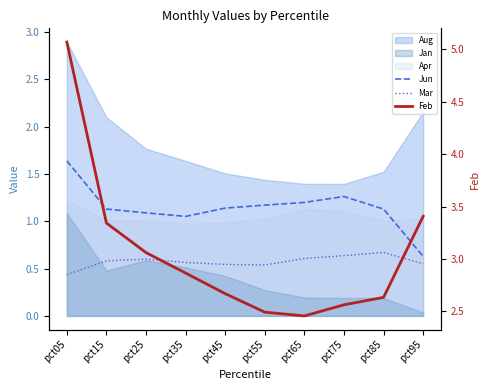

At which category does the chart reach its minimum across all series?

pct05